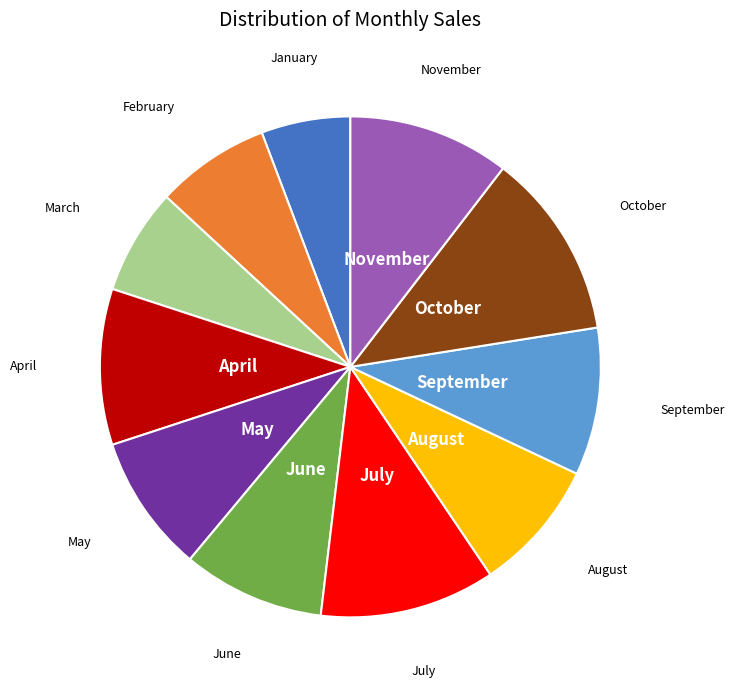

Is there any slice that represents more than half of the pie?

No